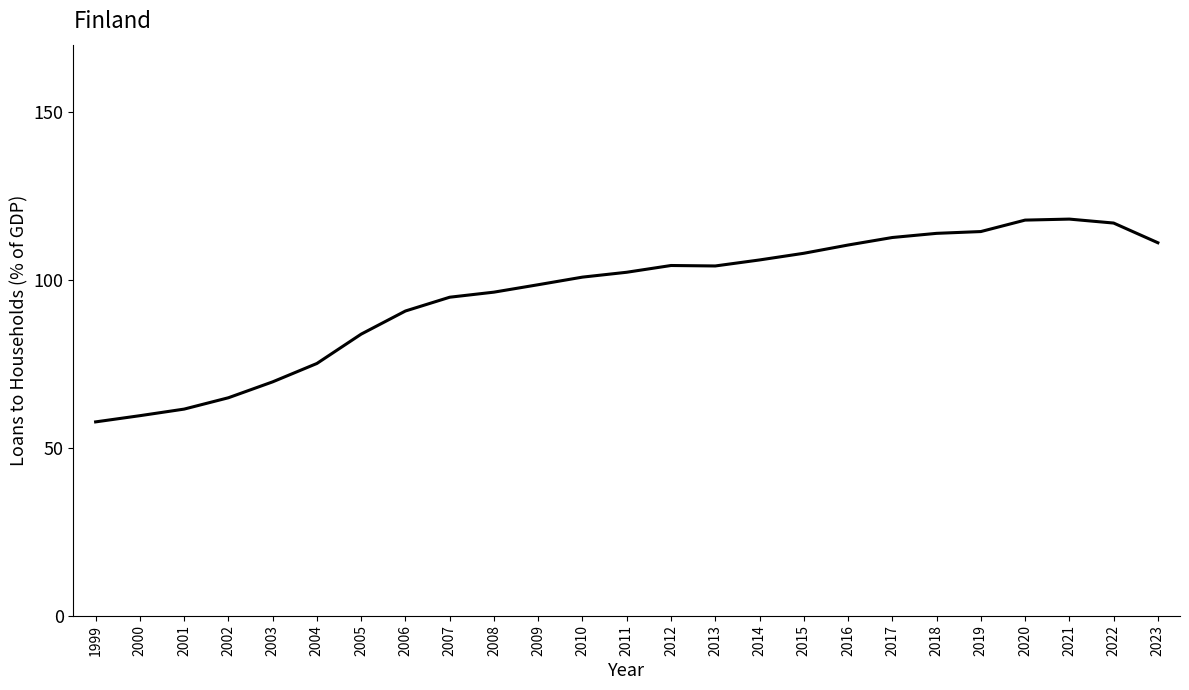

What is the sum of all values?

2392.7